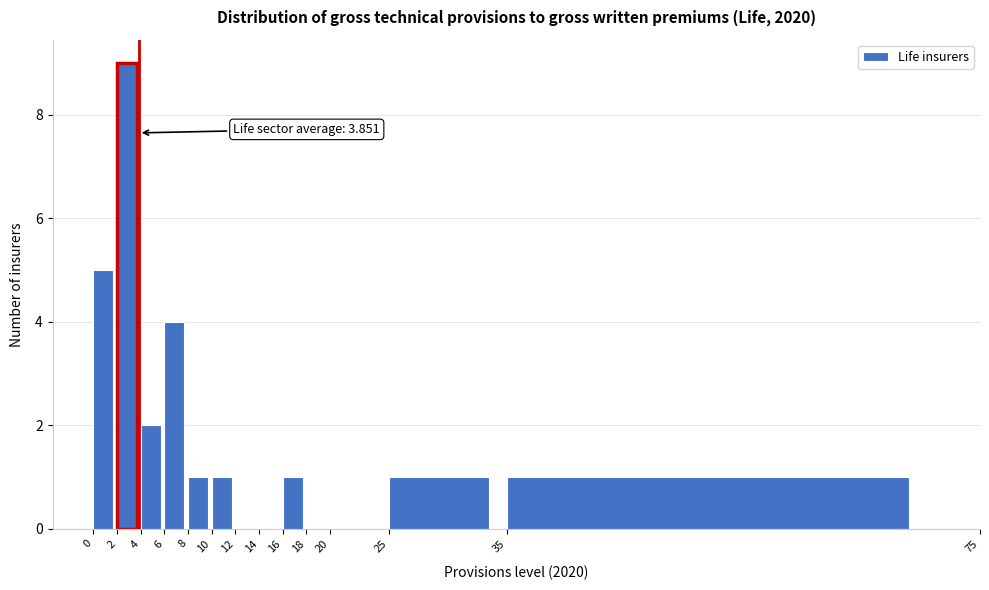

Which range on the x-axis has the tallest bar?

2 to 4